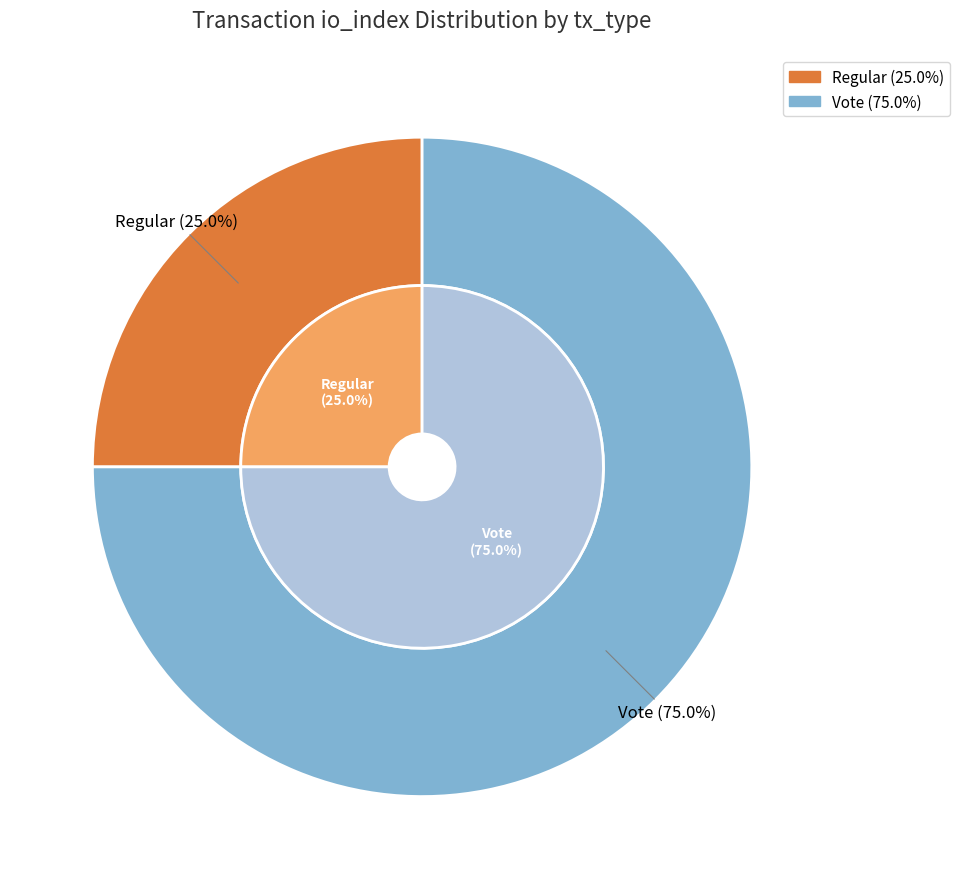

What percentage is the Vote slice, to the nearest percent?

75%